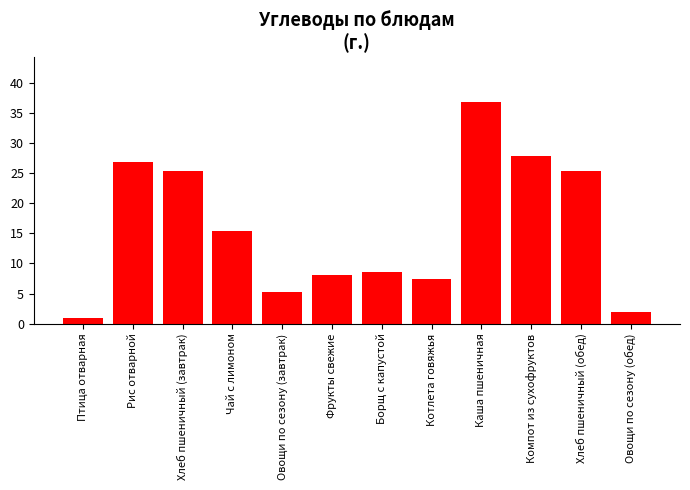

The chart shows a value of 27.9 at Компот из сухофруктов. True or false?

True